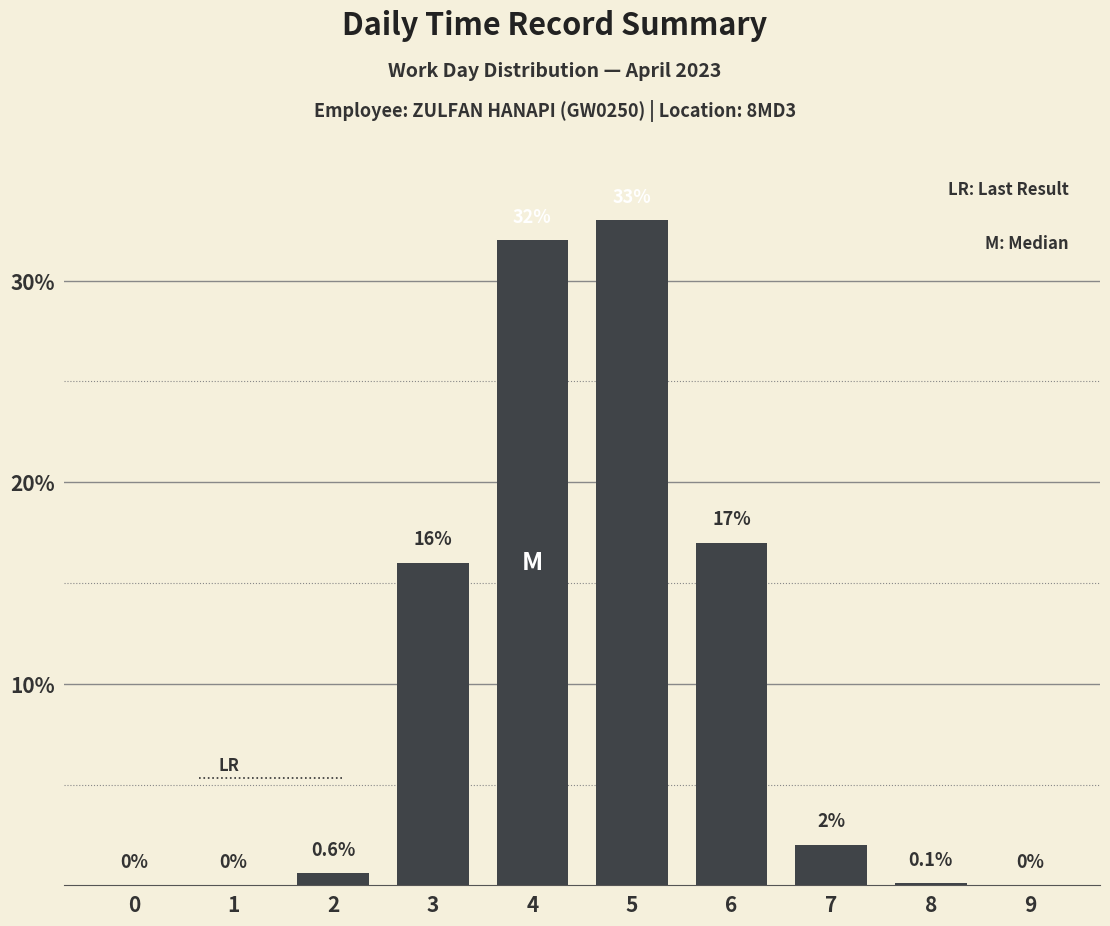

At which category does the chart reach its peak across all series?

5